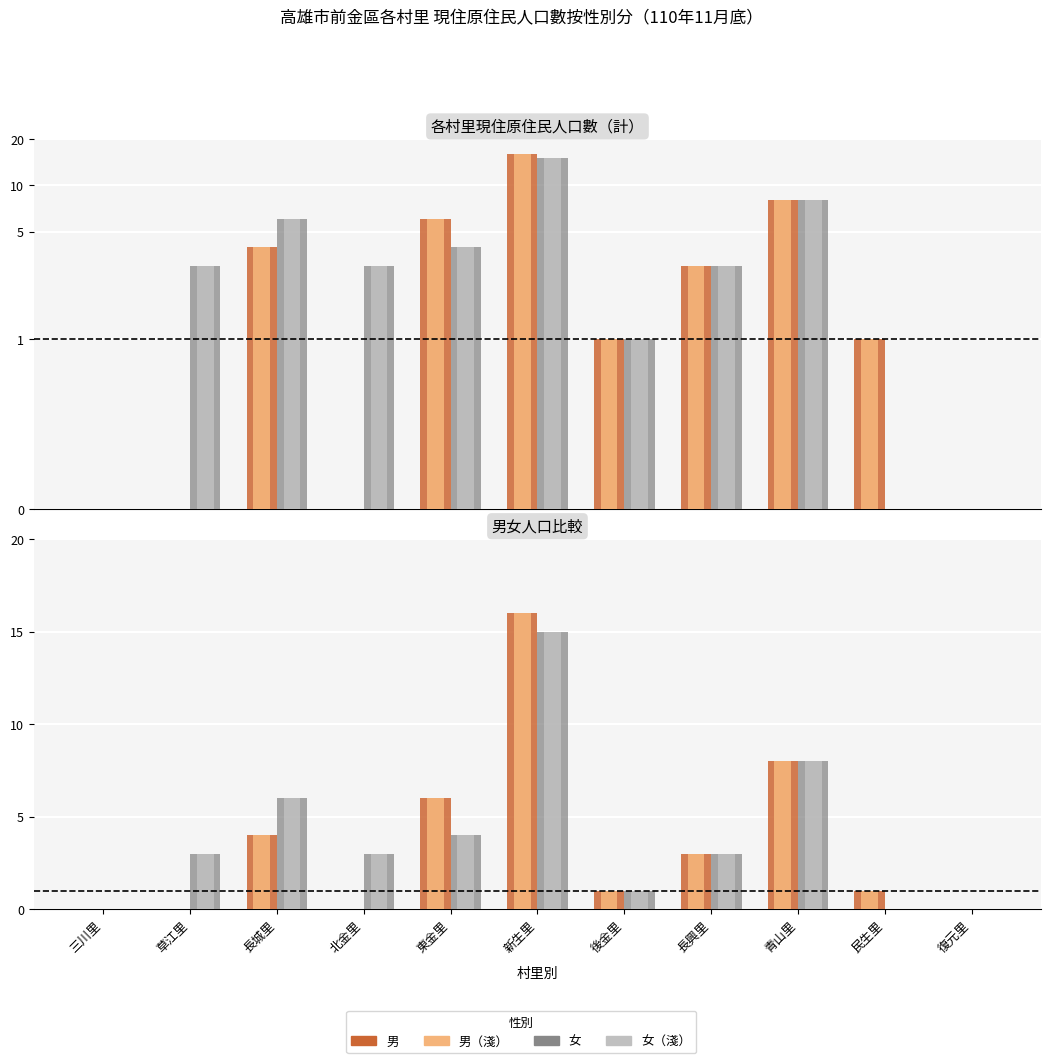

What position from the left is 草江里?

2